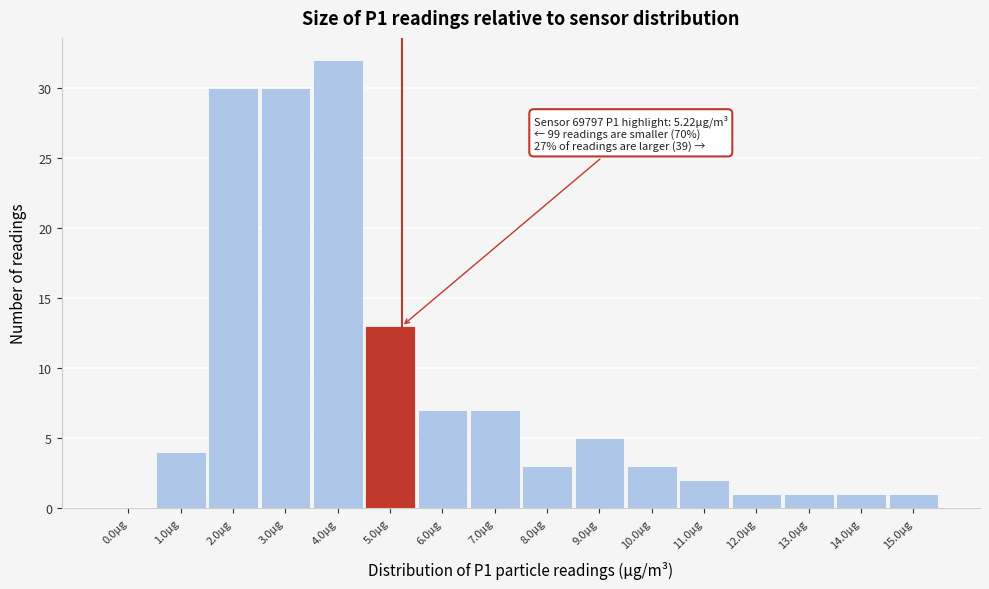

Reading left to right, what are all the values shown in this chart?

0.0µg=0	1.0µg=4	2.0µg=30	3.0µg=30	4.0µg=32	5.0µg=13	6.0µg=7	7.0µg=7	8.0µg=3	9.0µg=5	10.0µg=3	11.0µg=2	12.0µg=1	13.0µg=1	14.0µg=1	15.0µg=1